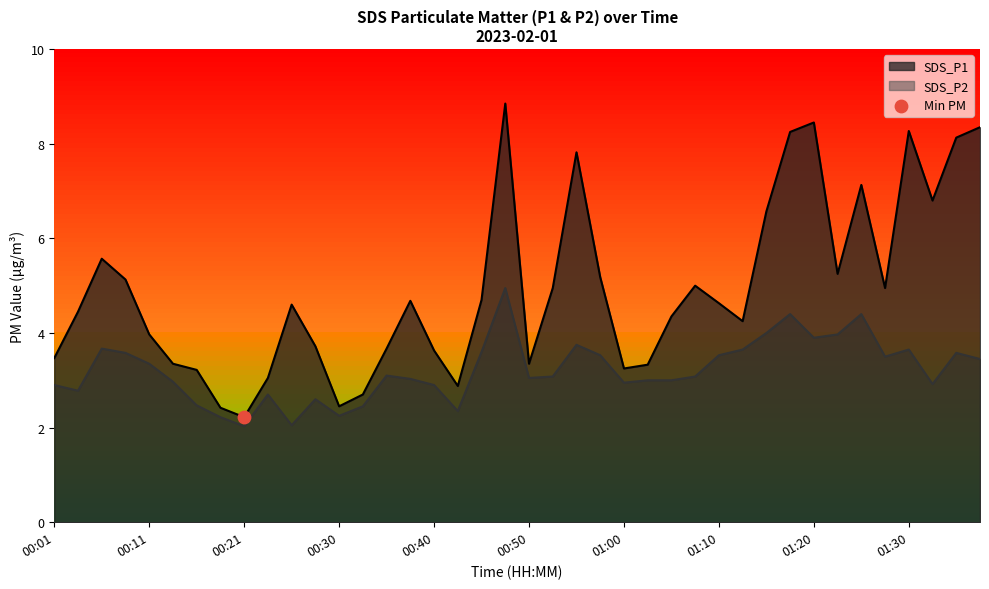

What are all the series names shown in the legend?

SDS_P1, SDS_P2